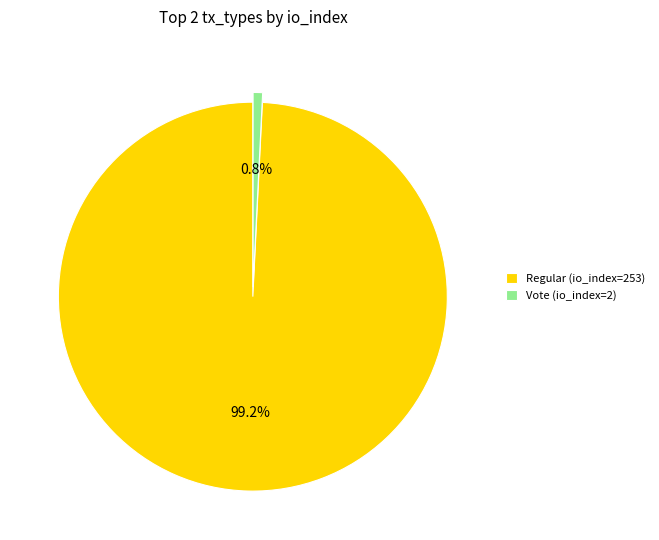

Is the sum of Regular (io_index=253) and Vote (io_index=2) greater than half?

Yes